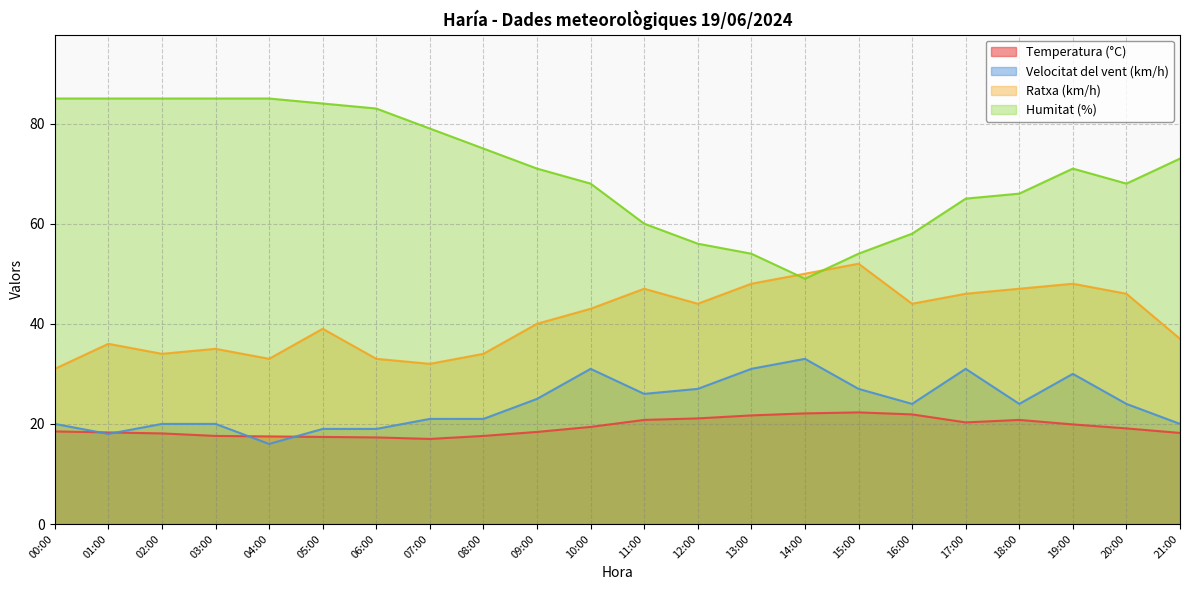

Reading right to left, list all the values displayed in this chart.

Temperatura (°C): 18.2	19.1	19.9	20.8	20.3	21.9	22.3	22.1	21.7	21.1	20.8	19.4	18.4	17.6	17.0	17.3	17.4	17.5	17.6	18.1	18.3	18.5
Velocitat del vent (km/h): 20.0	24.0	30.0	24.0	31.0	24.0	27.0	33.0	31.0	27.0	26.0	31.0	25.0	21.0	21.0	19.0	19.0	16.0	20.0	20.0	18.0	20.0
Ratxa (km/h): 37.0	46.0	48.0	47.0	46.0	44.0	52.0	50.0	48.0	44.0	47.0	43.0	40.0	34.0	32.0	33.0	39.0	33.0	35.0	34.0	36.0	31.0
Humitat (%): 73.0	68.0	71.0	66.0	65.0	58.0	54.0	49.0	54.0	56.0	60.0	68.0	71.0	75.0	79.0	83.0	84.0	85.0	85.0	85.0	85.0	85.0